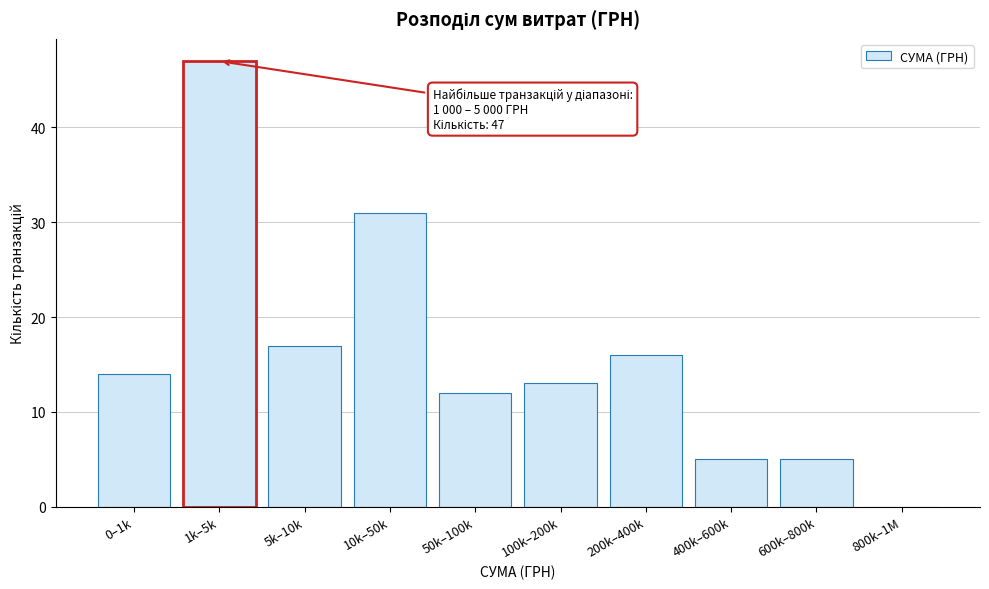

Reading left to right, transcribe all the data shown in this chart.

0–1k=14	1k–5k=47	5k–10k=17	10k–50k=31	50k–100k=12	100k–200k=13	200k–400k=16	400k–600k=5	600k–800k=5	800k–1M=0